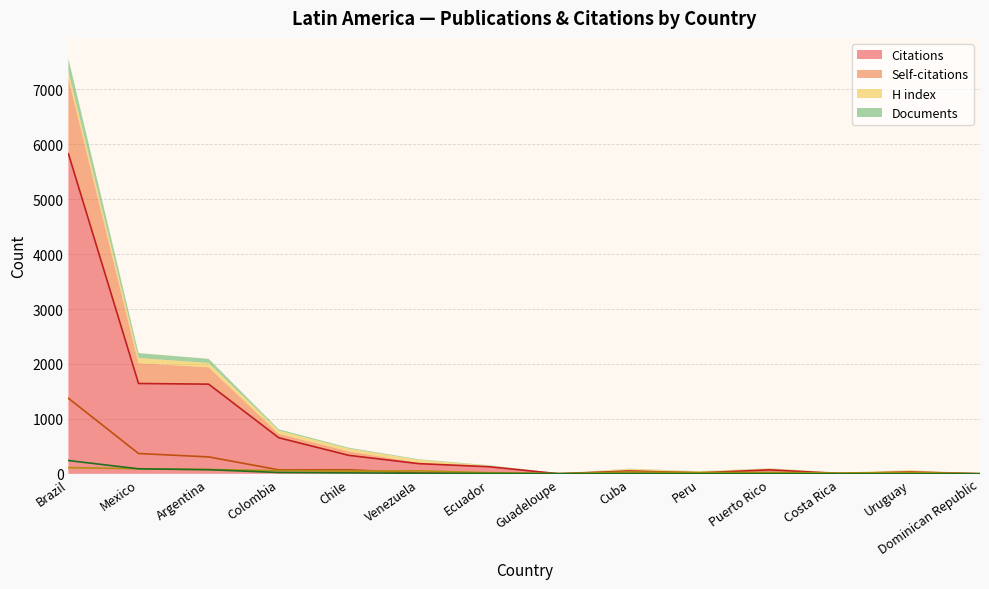

At which category is the sum across all series the highest?

Brazil